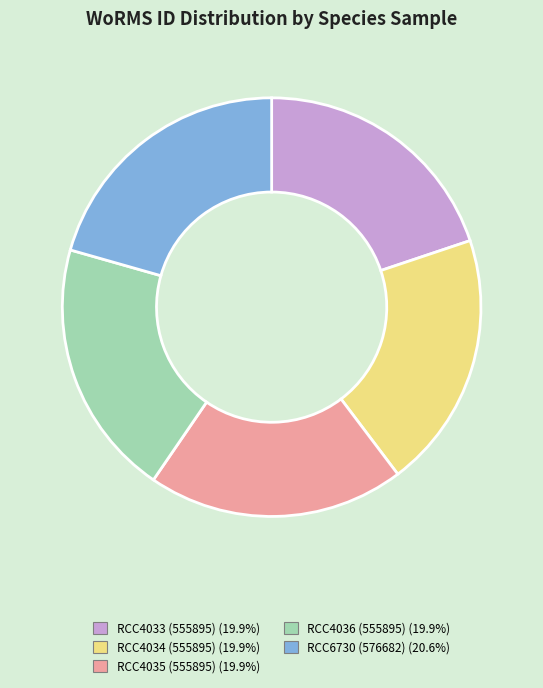

Is there any slice that represents more than half of the pie?

No